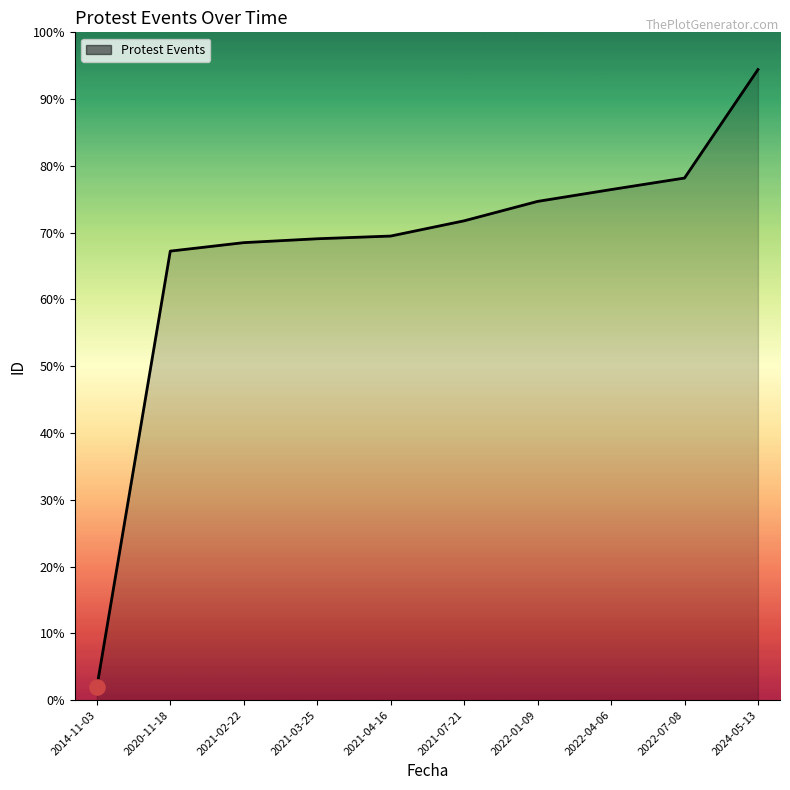

Between 2024-05-13 and 2022-04-06, which is larger?

2024-05-13